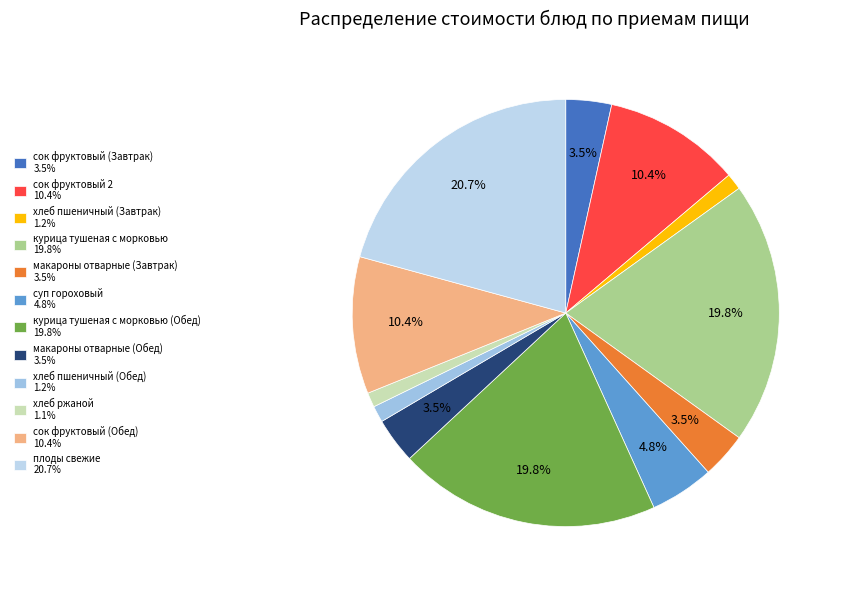

Does any single category account for the majority?

No